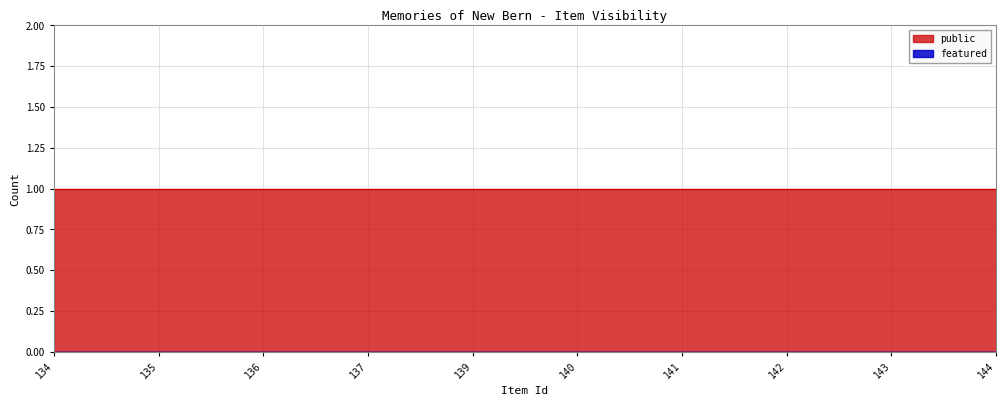

True or false: public and featured cross at least once.

False